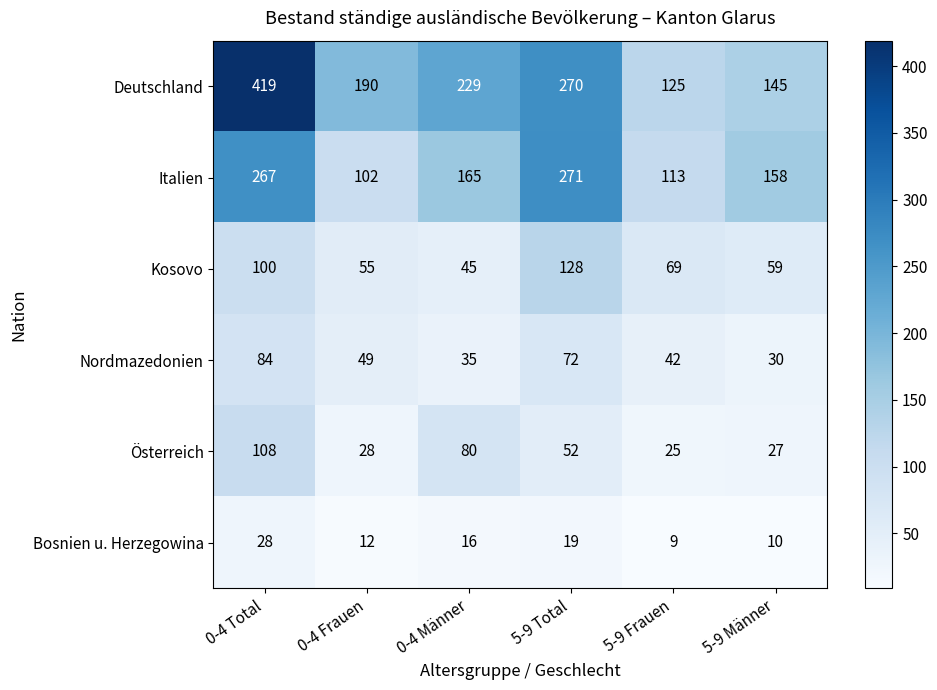

What is the minimum value shown in the chart?

9